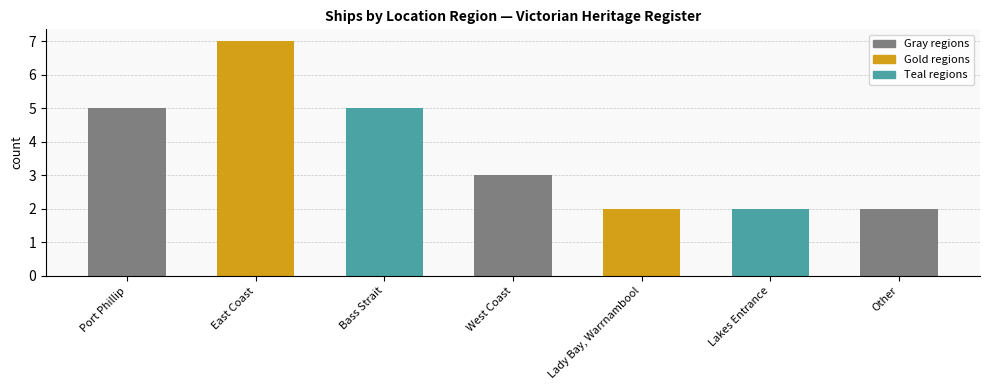

True or false: the data shows 9 at Bass Strait.

False